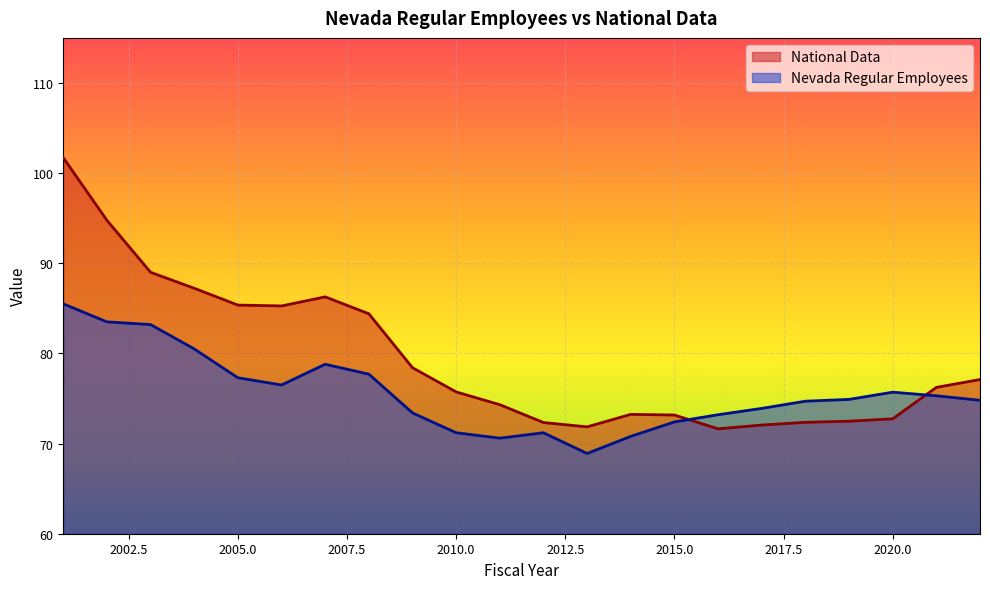

Which series has the widest spread of values?

National Data